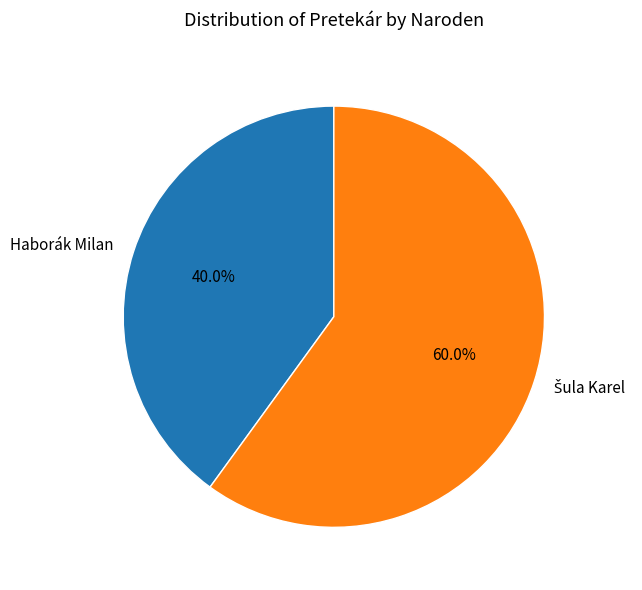

How much of the chart is everything except Haborák Milan?

60.0%